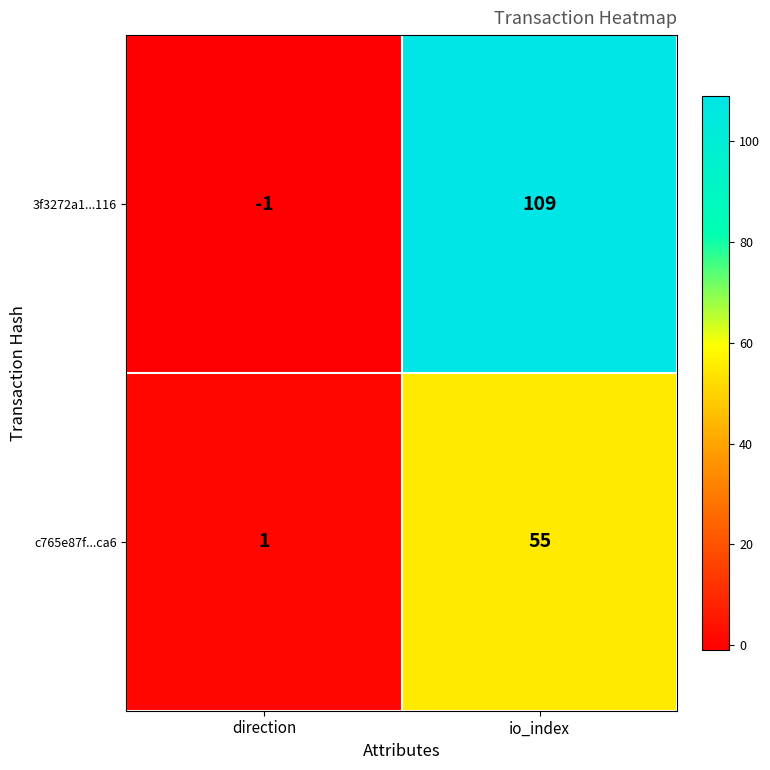

Which series has the largest range (max minus min)?

3f3272a1...116